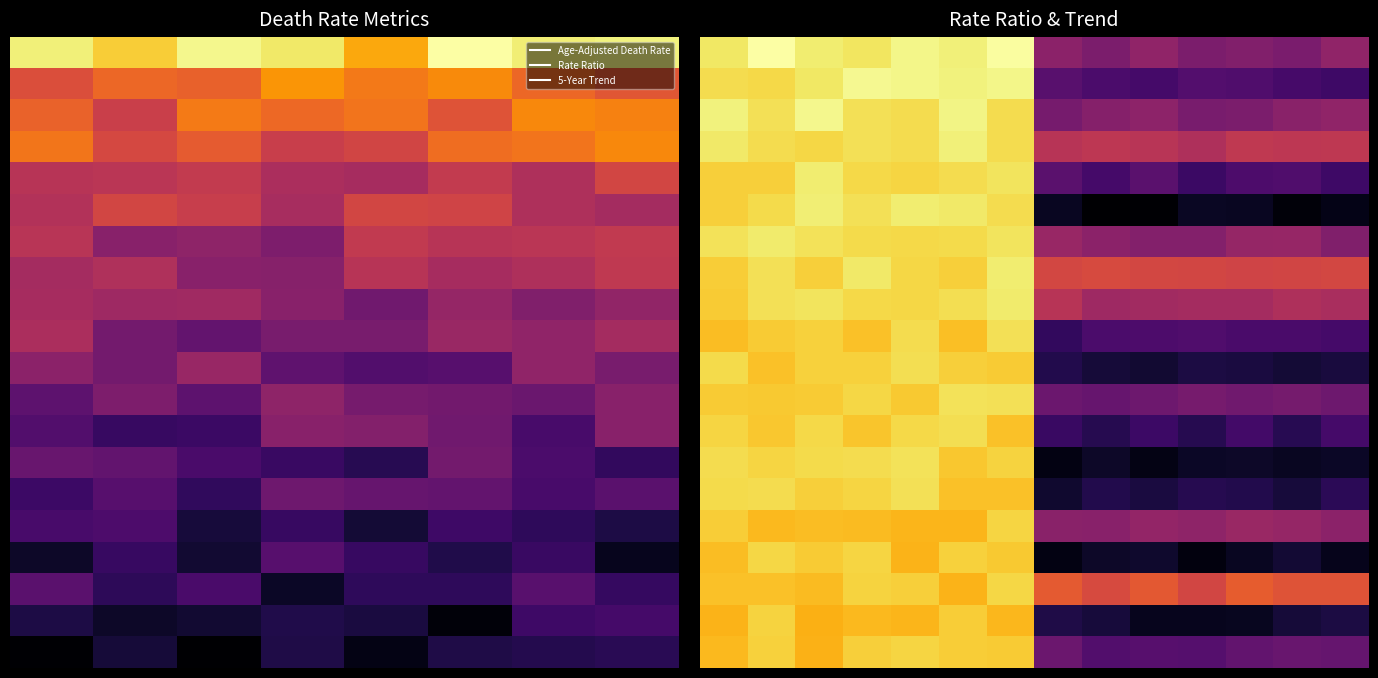

What is the difference between the maximum and minimum values in the 5.0 series?

3.6